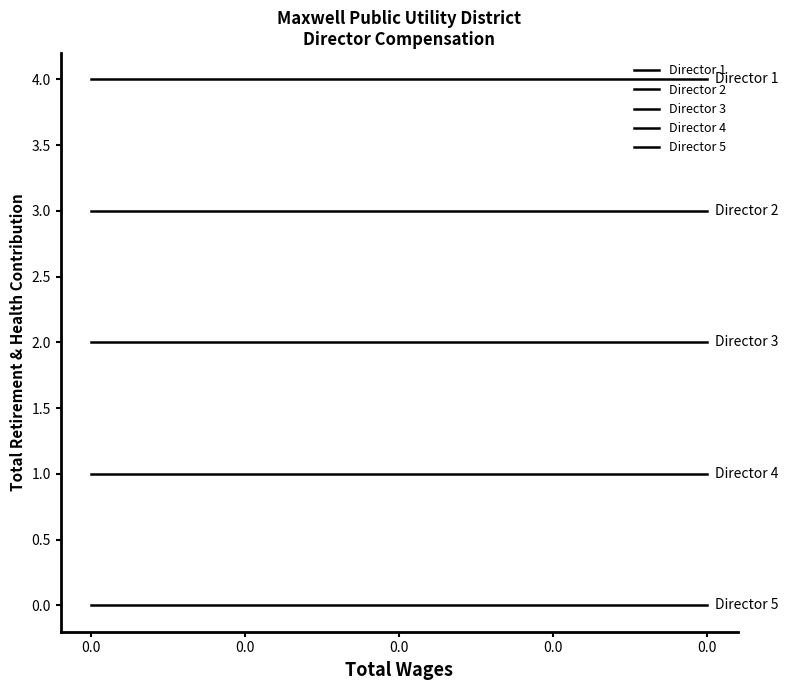

Is it true that Director 4 equals 1 at 0.0?

True